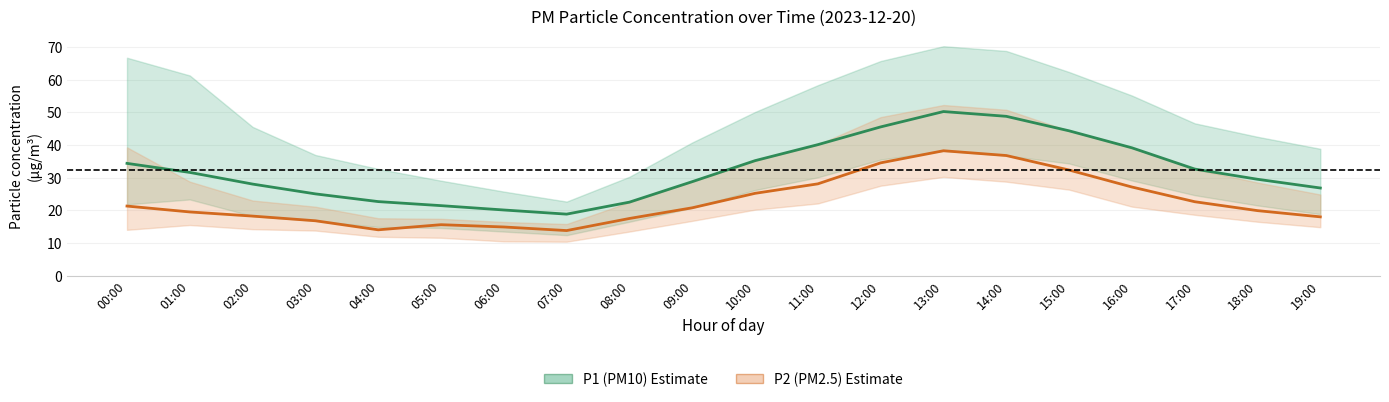

True or false: P2 (PM2.5) and P1 (PM10) intersect in this chart.

False